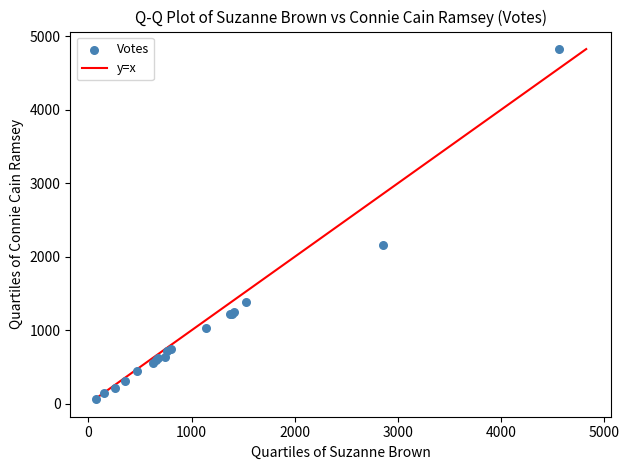

What Y value in the scatter plot is closest to 2445?

2158